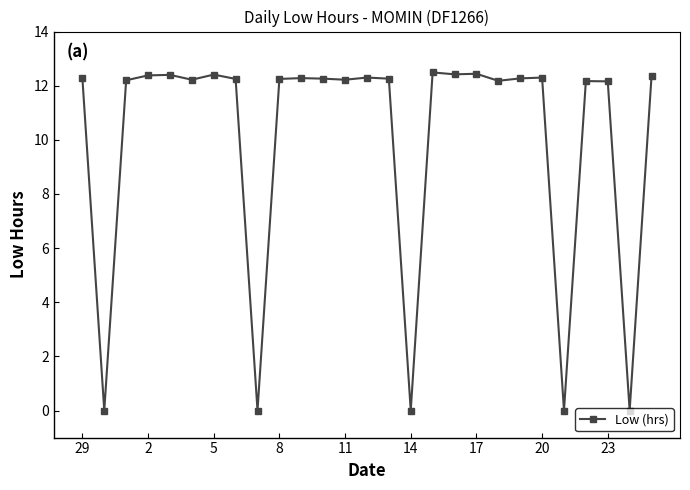

What is the maximum value shown in the chart?

12.5